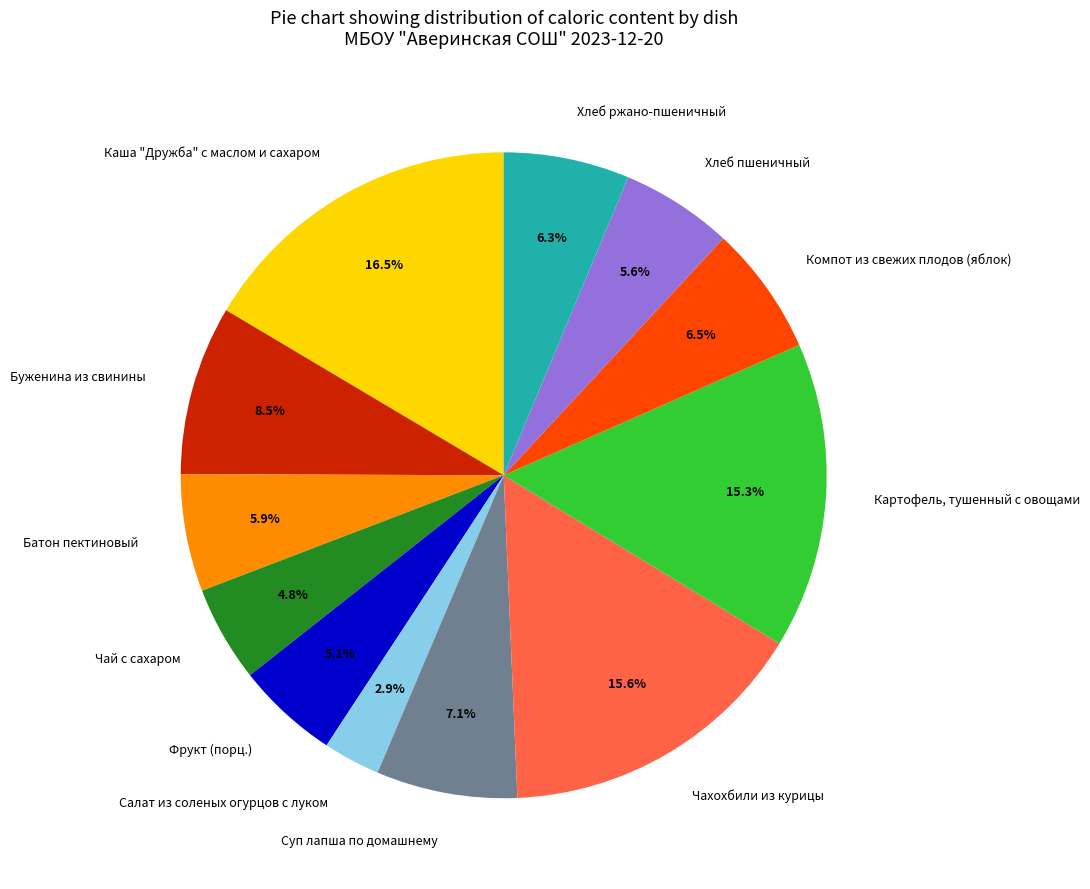

To the nearest percent, what portion does Хлеб пшеничный represent?

6%